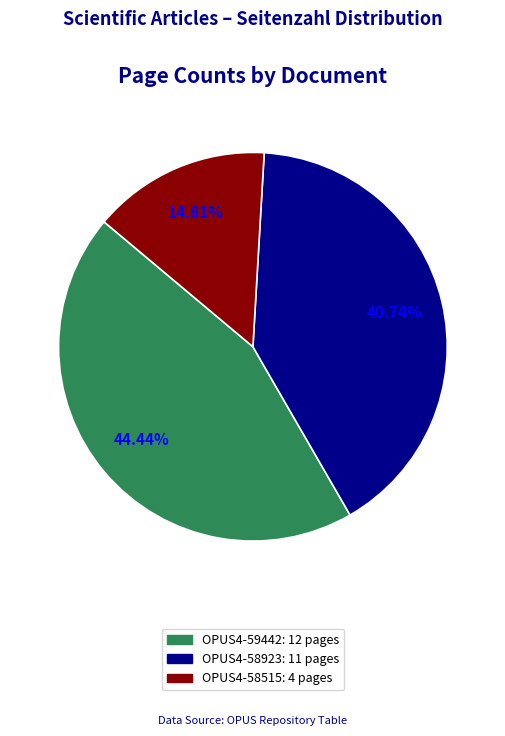

To the nearest percent, what is the difference between the largest and smallest slice percentages?

30%